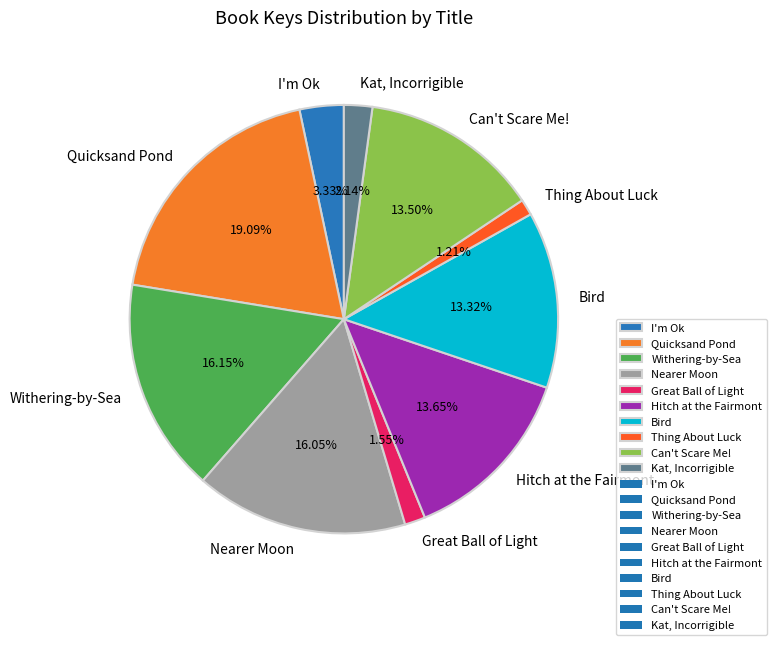

To the nearest percent, what is the difference between the largest and smallest slice percentages?

18%